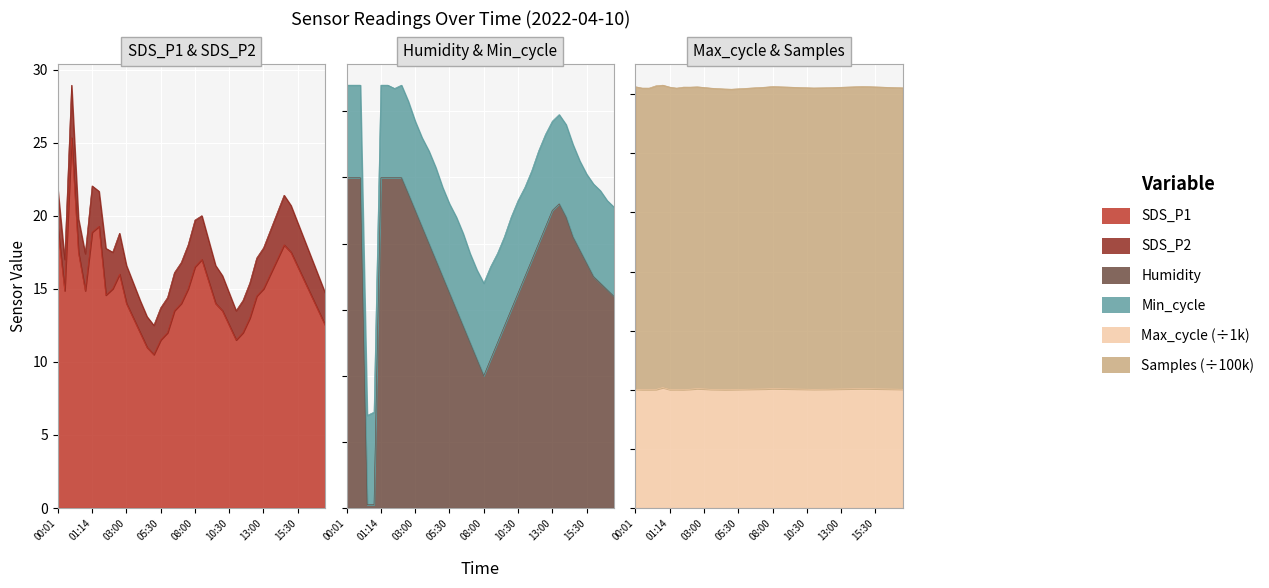

Where do Max_cycle and Humidity first cross each other?

00:30 and 00:45